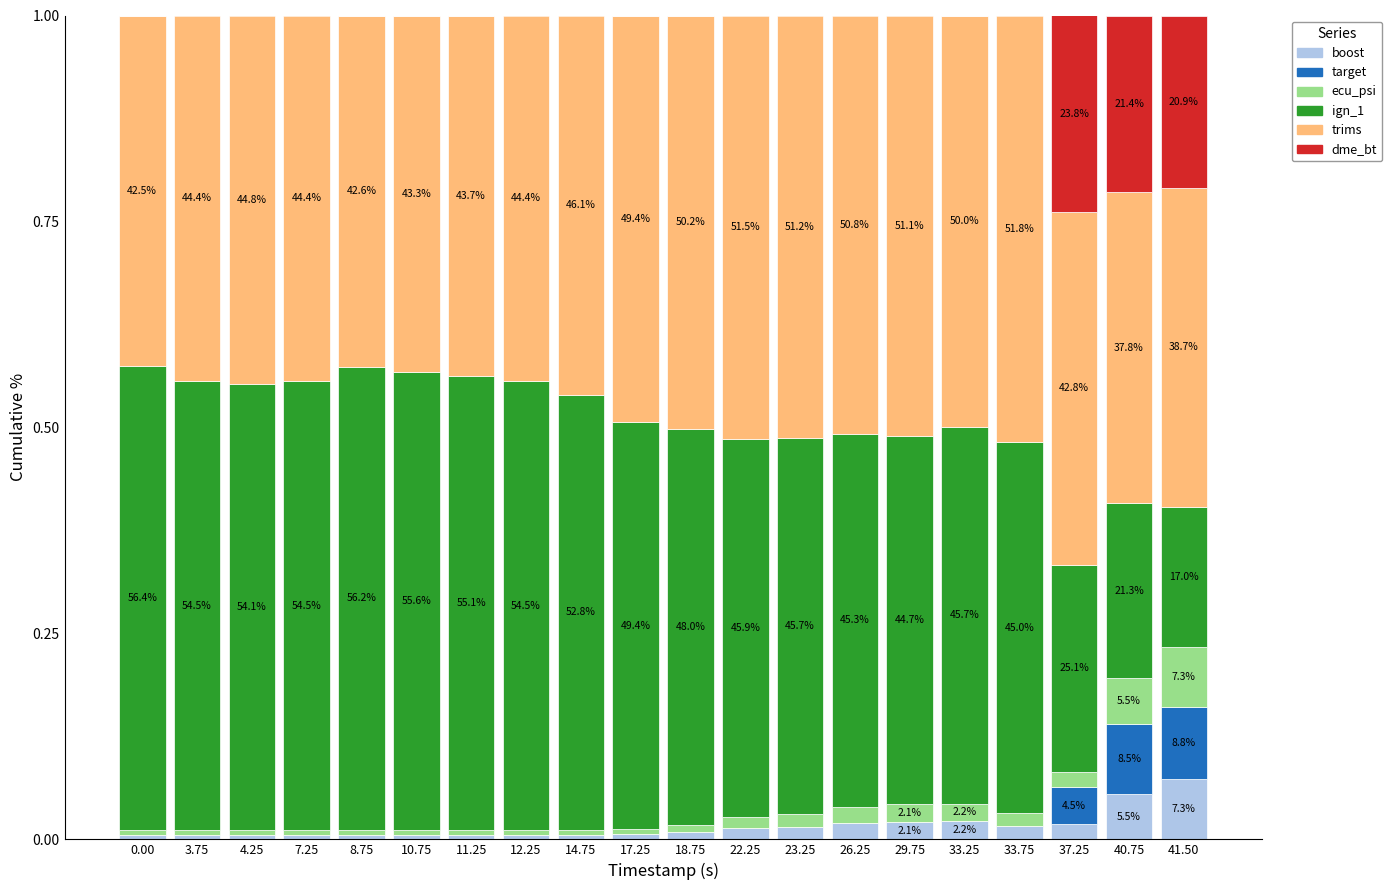

How many distinct data groups are displayed?

6